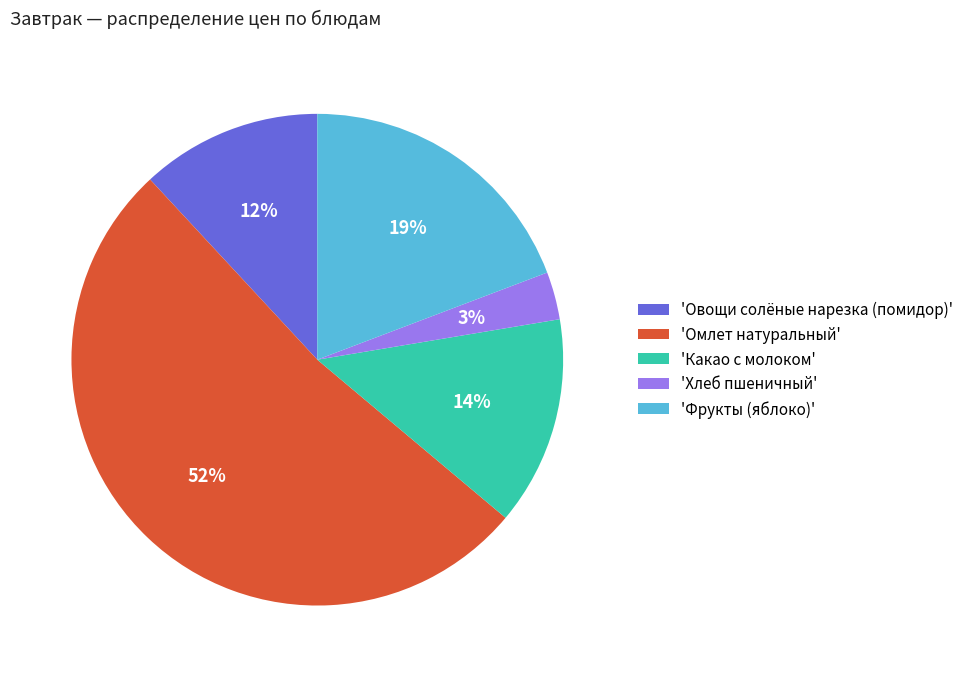

Count the number of slices in the pie.

5